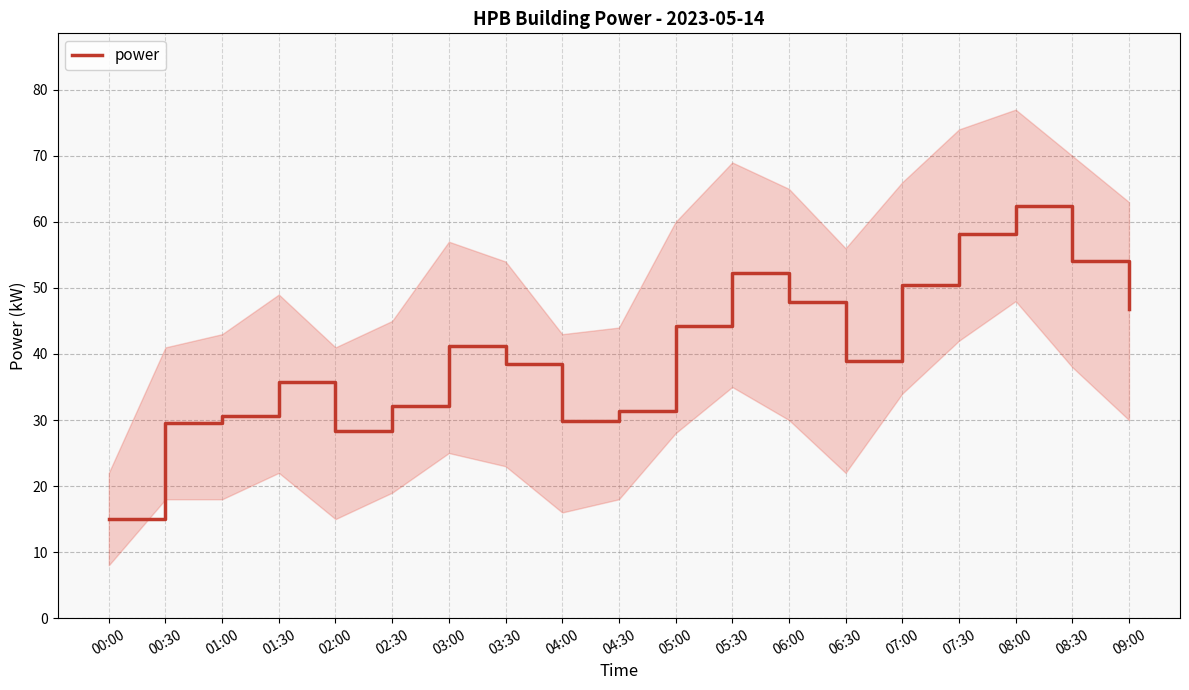

The value at 05:30 is 73.1. True or false?

False